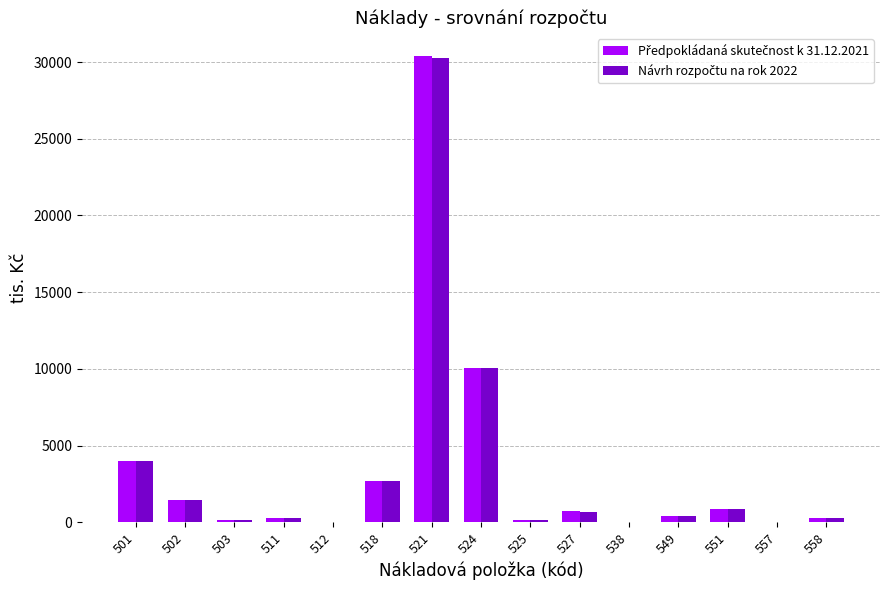

What is the greatest value displayed?

30392